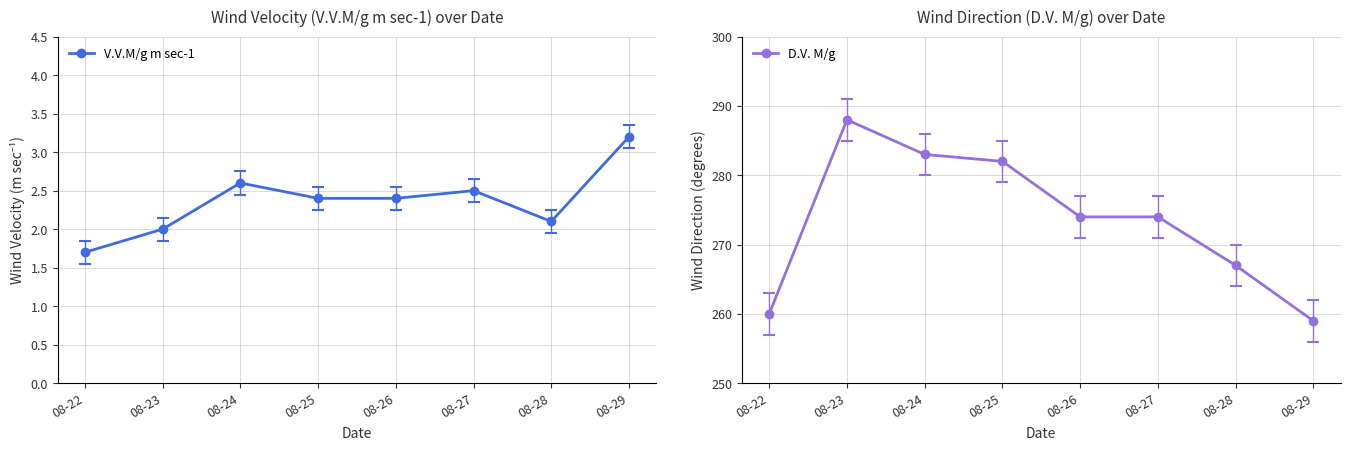

At which category does V.V.M/g m sec-1 reach its first local peak?

08-24